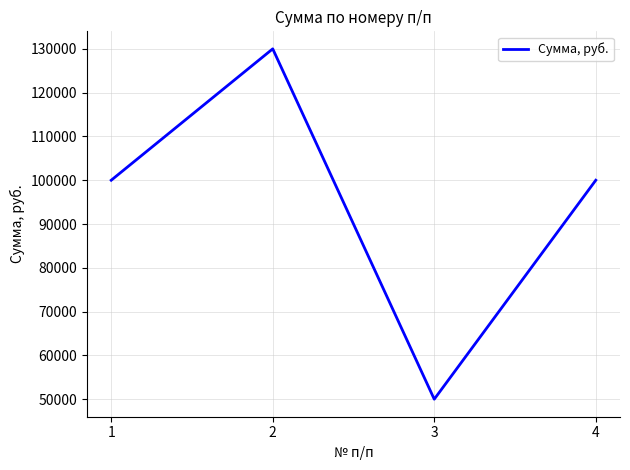

What is the difference between the second highest and minimum values?

50000